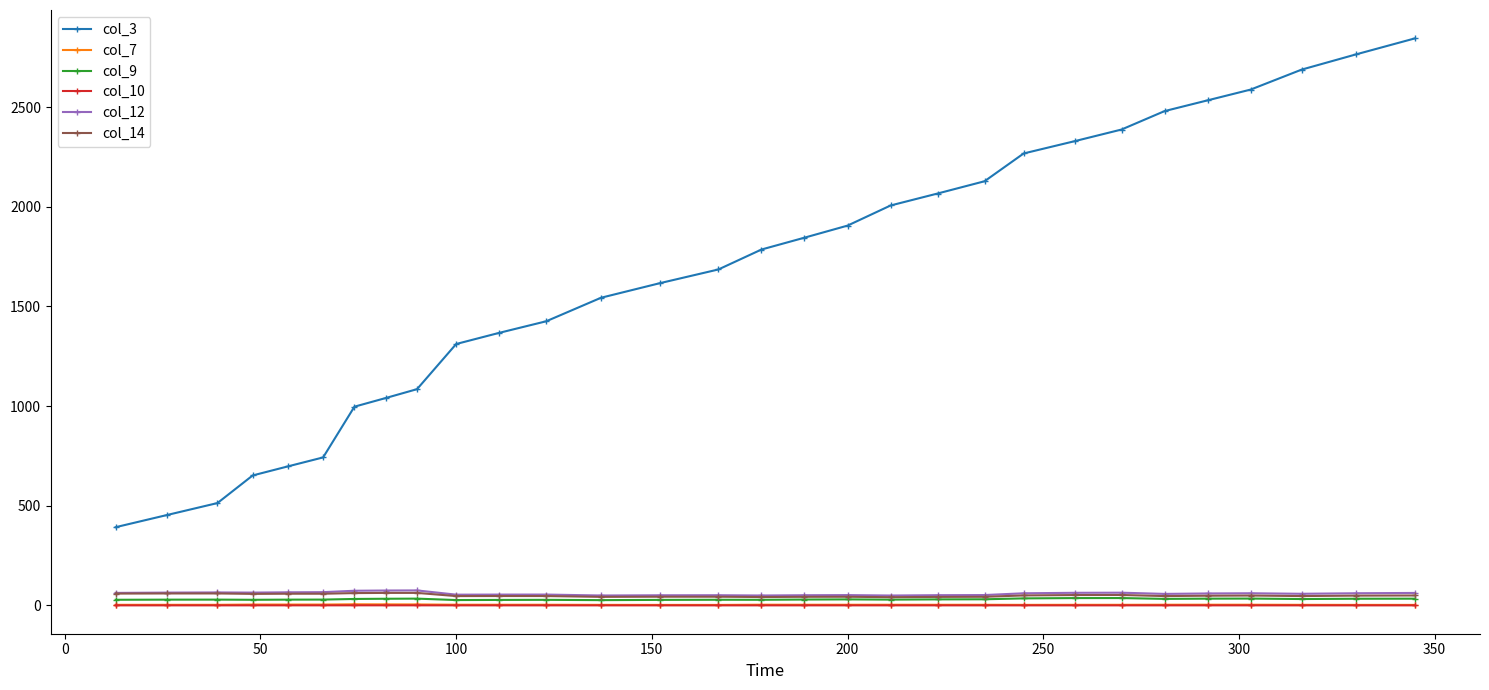

True or false: col_14 and col_3 cross at least once.

False